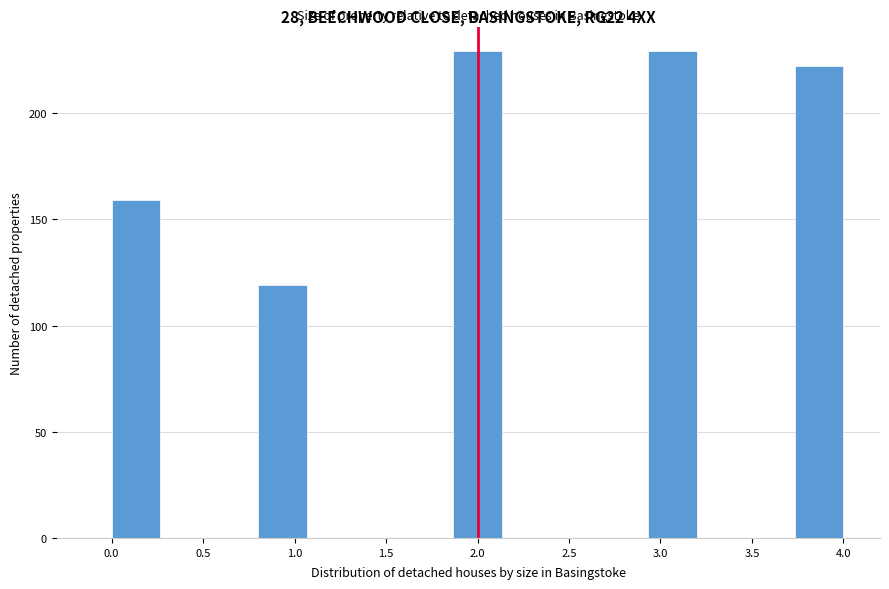

Reading left to right, list every bar in this chart as the range it spans on the x-axis followed by its height. Neither the bar edges nor the heights are printed on the chart, so give them approximately, as read against the axes.

0.00 to 0.25: 160
0.25 to 0.55: 0
0.55 to 0.80: 0
0.80 to 1.05: 120
1.05 to 1.35: 0
1.35 to 1.60: 0
1.60 to 1.85: 0
1.85 to 2.15: 230
2.15 to 2.40: 0
2.40 to 2.65: 0
2.65 to 2.95: 0
2.95 to 3.20: 230
3.20 to 3.45: 0
3.45 to 3.75: 0
3.75 to 4.00: 220